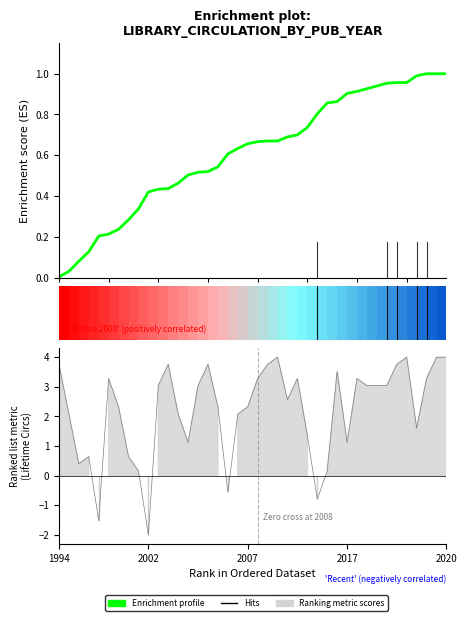

What is the value of the 18th point from the left?

0.6